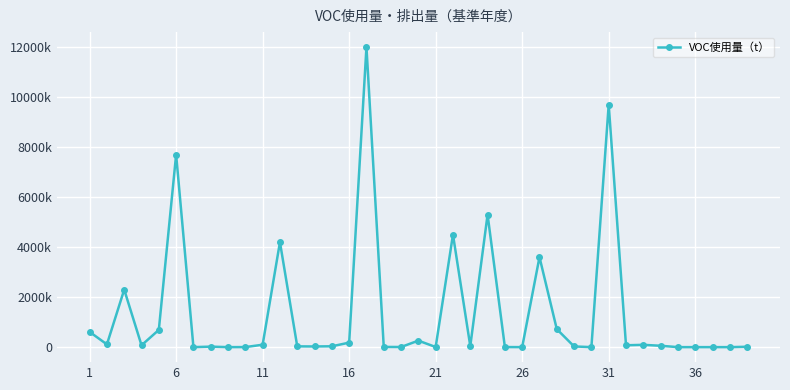

At which label does the data first exceed 41000?

1